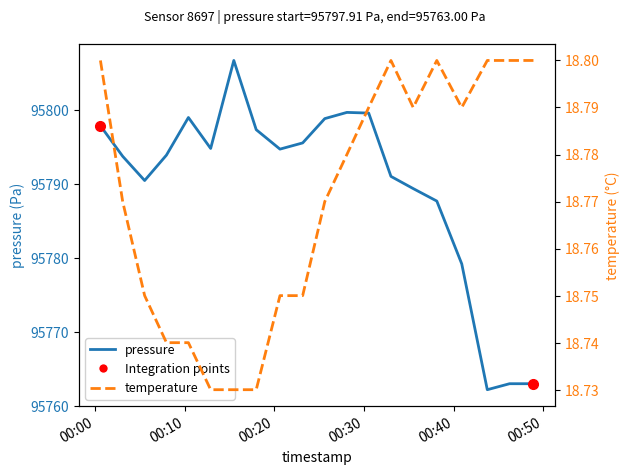

What is the difference between the highest and lowest values at 2023-10-19T00:28:06?

95780.9